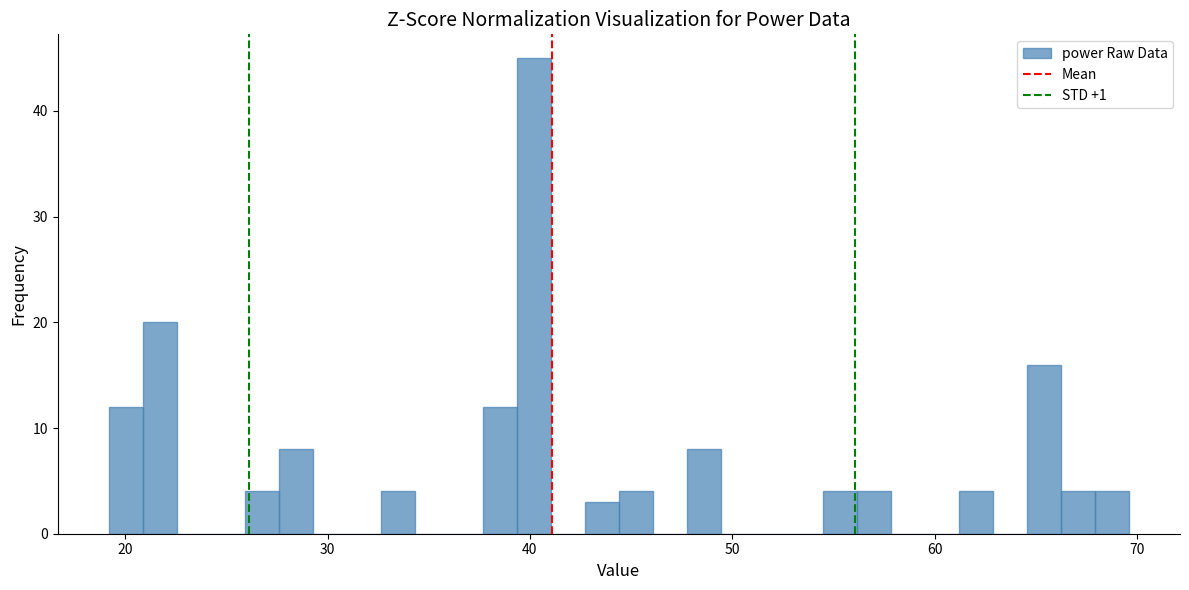

Read against the x-axis, roughly where is the centre of the tallest bar?

40